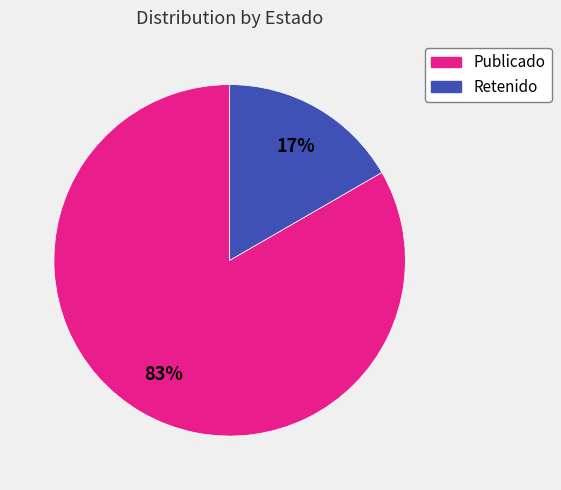

To the nearest percent, what is the average slice percentage?

50%